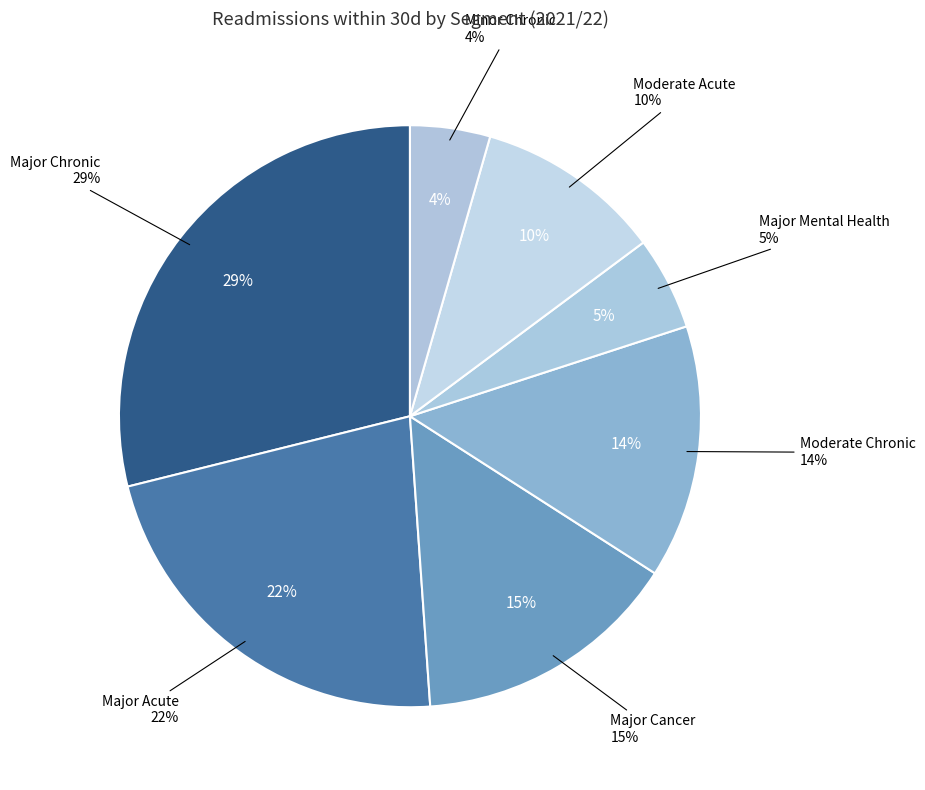

The Minor Chronic slice represents 17% of the pie. True or false?

False